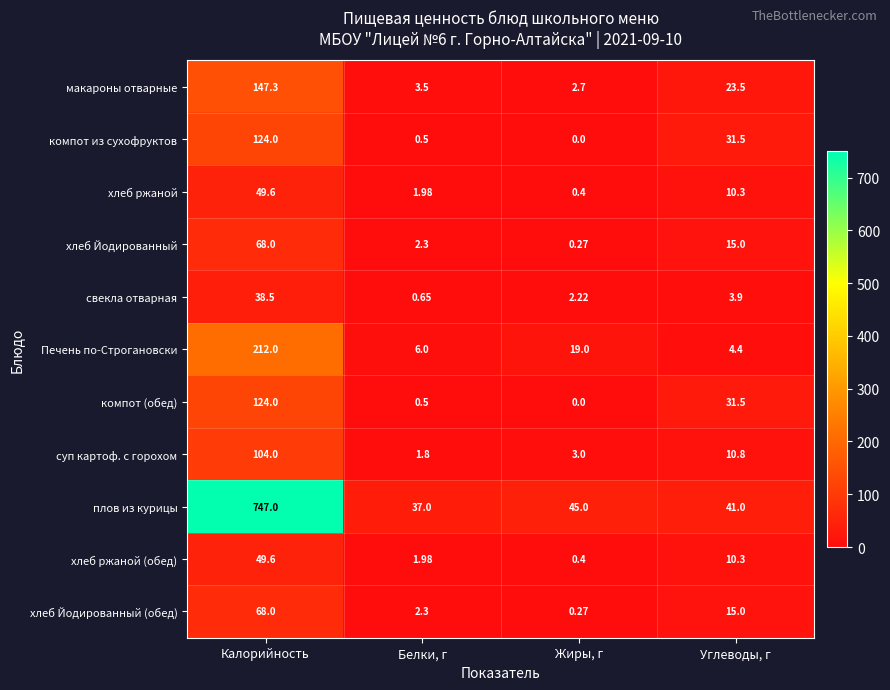

Which category has the lowest value across all series?

Жиры, г